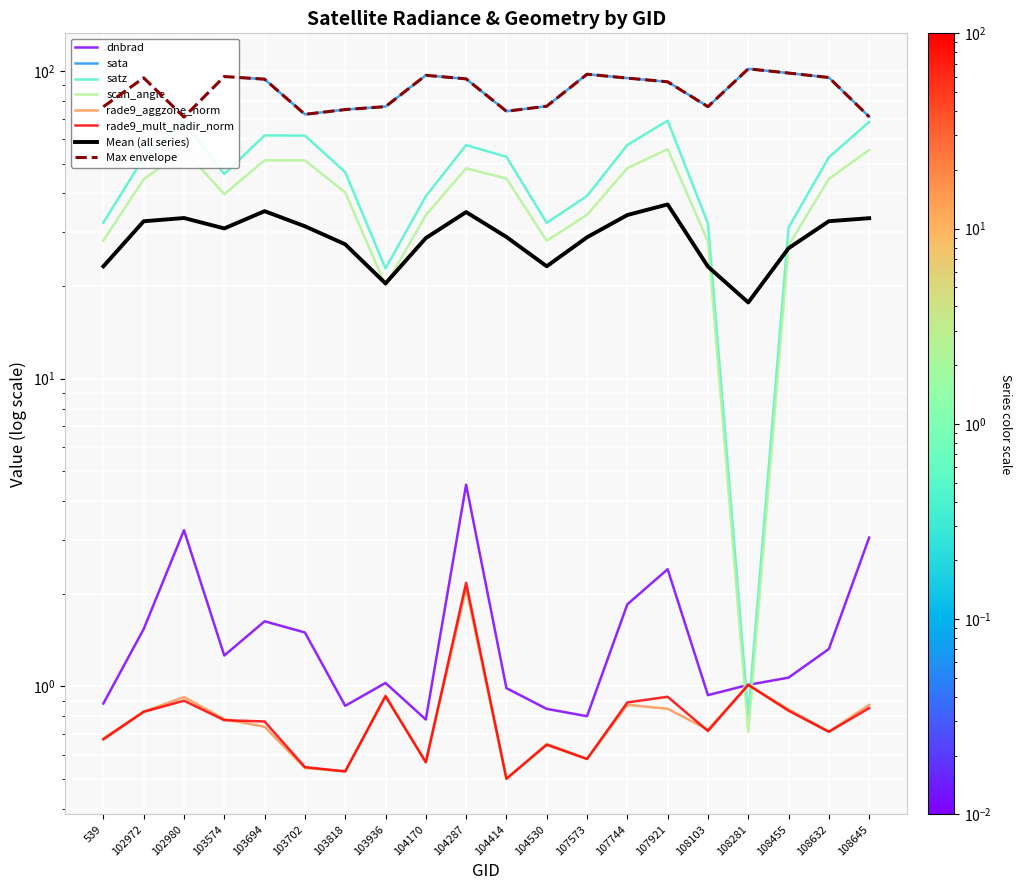

Is this an area chart (filled region under the line)?

No